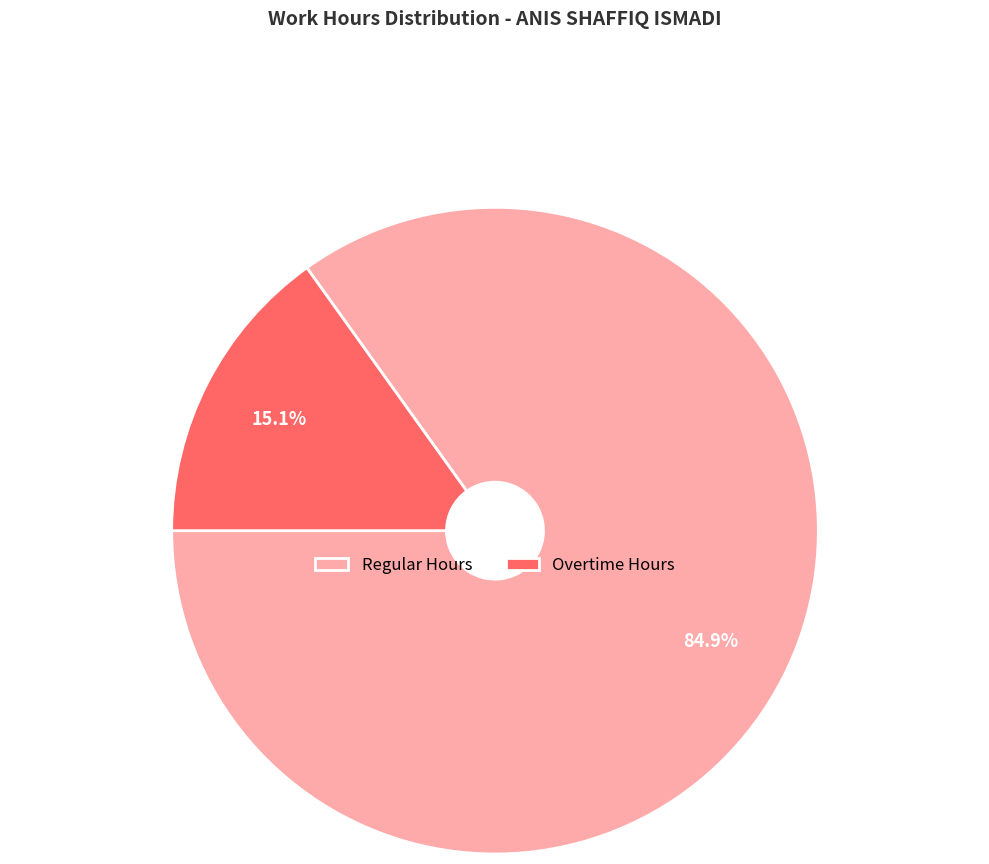

What is the smallest slice in the pie chart?

Overtime Hours